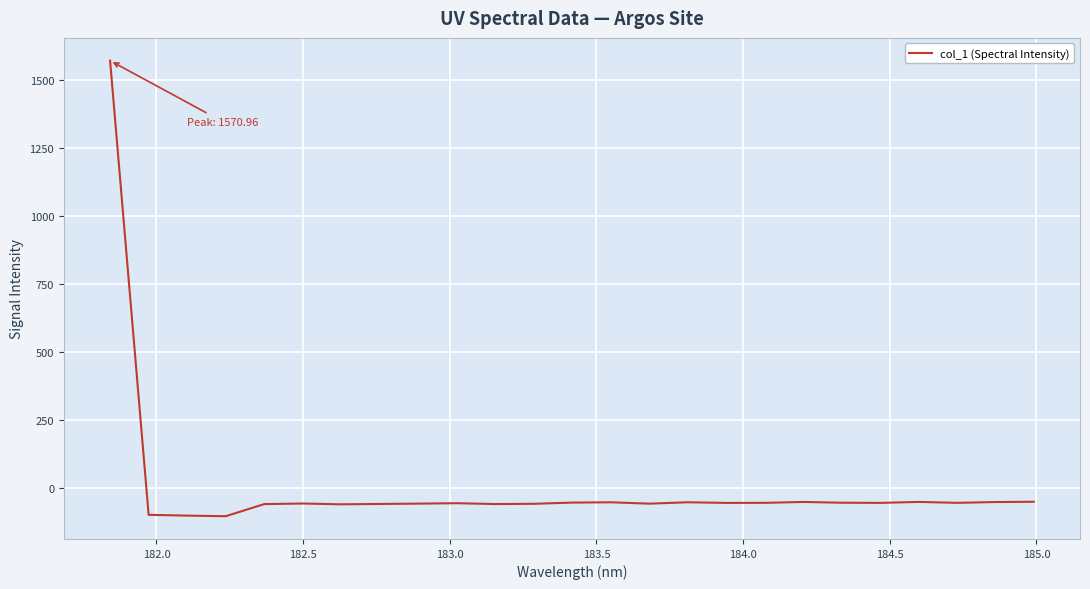

What is the smallest value displayed?

-104.0